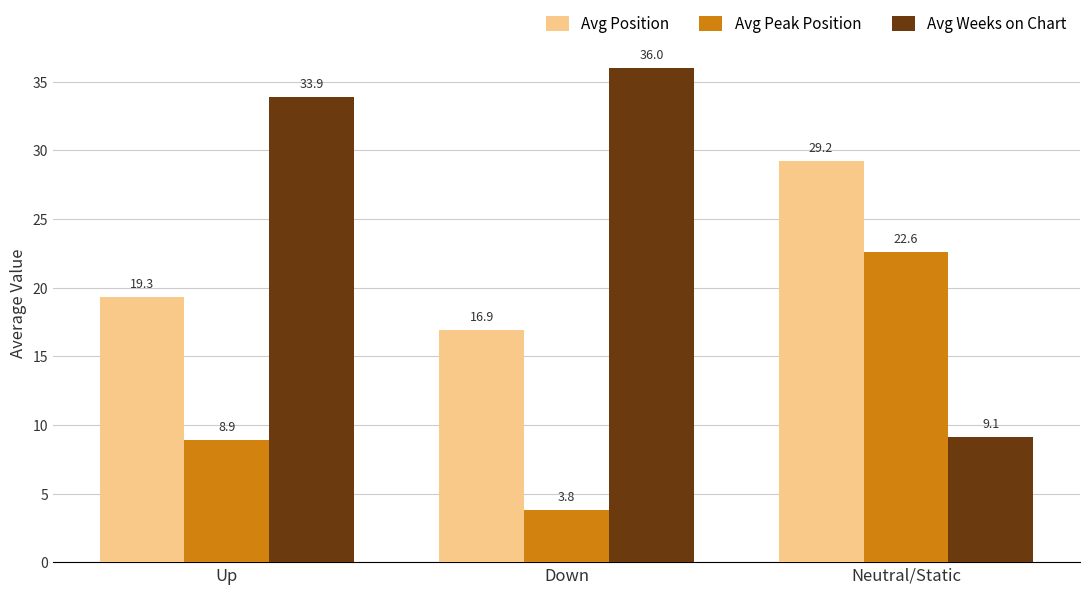

At Up, list the series in order from smallest to largest.

Avg Peak Position, Avg Position, Avg Weeks on Chart